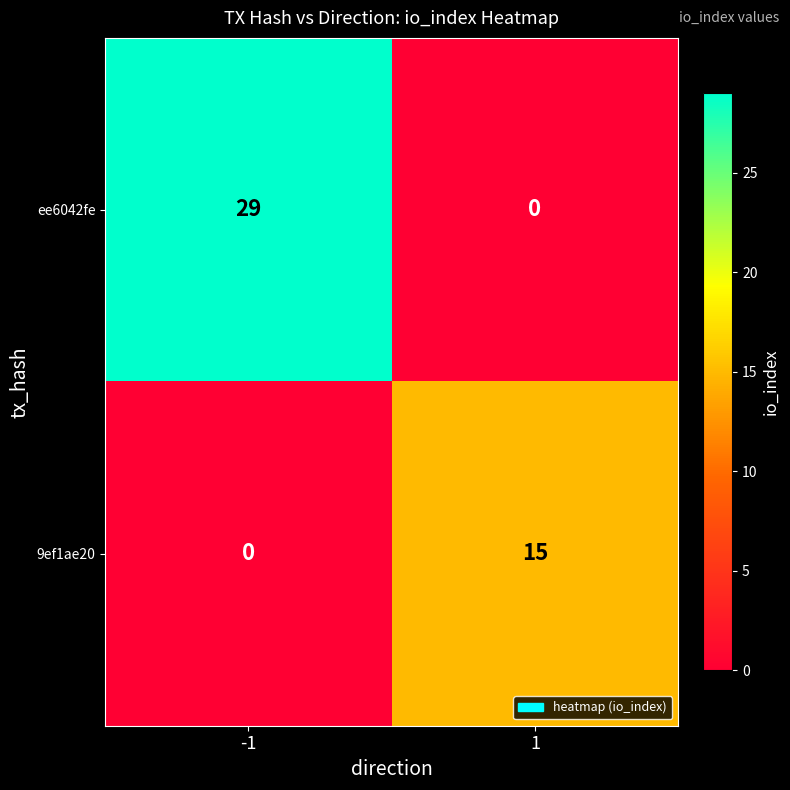

At how many categories does at least one series exceed 18?

1